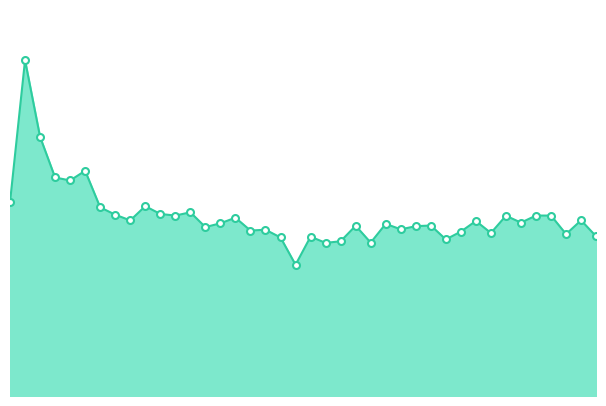

Rank the categories by value from highest to lowest.

00:04, 00:07, 00:14, 00:09, 00:11, 00:02, 00:24, 00:16, 00:31, 00:26, 00:19, 00:29, 01:28, 01:30, 01:23, 00:39, 01:35, 00:21, 01:18, 01:25, 00:36, 01:03, 01:11, 00:58, 01:08, 00:34, 01:06, 00:43, 00:41, 01:16, 01:20, 01:33, 01:38, 00:51, 00:46, 01:13, 00:56, 01:01, 00:53, 00:48